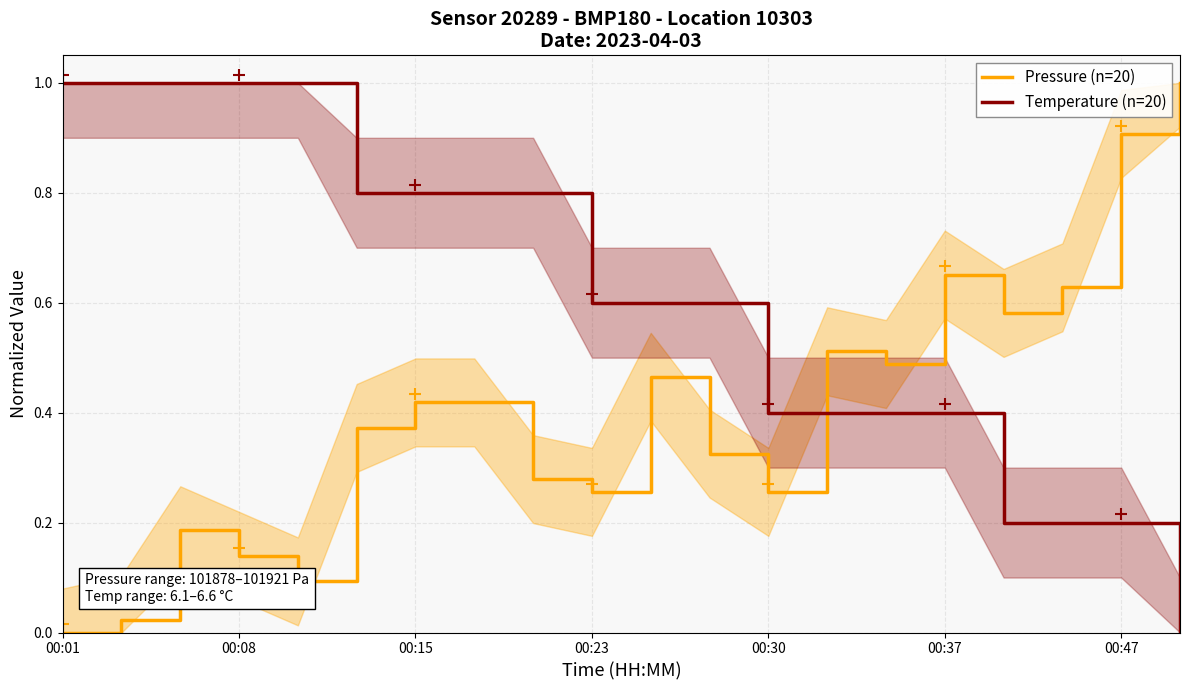

How many categories are shown in the chart?

20